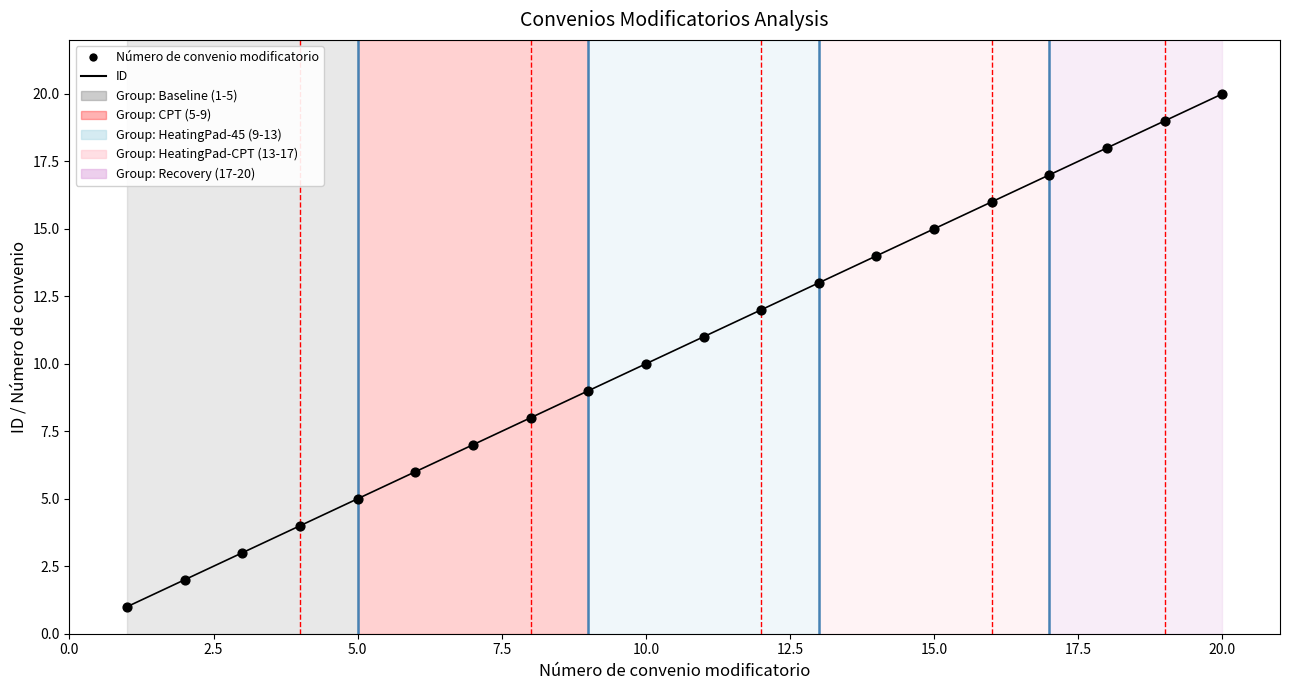

What is the difference between the maximum and minimum values?

19